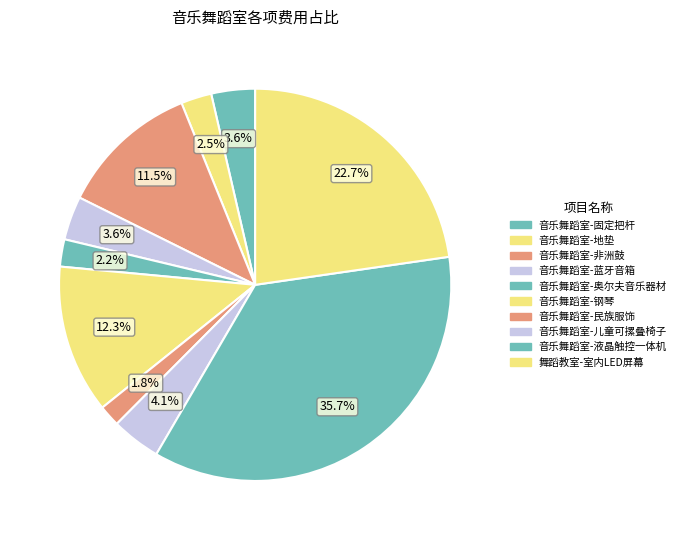

To the nearest percent, what percentage of the pie is 音乐舞蹈室-地垫?

3%